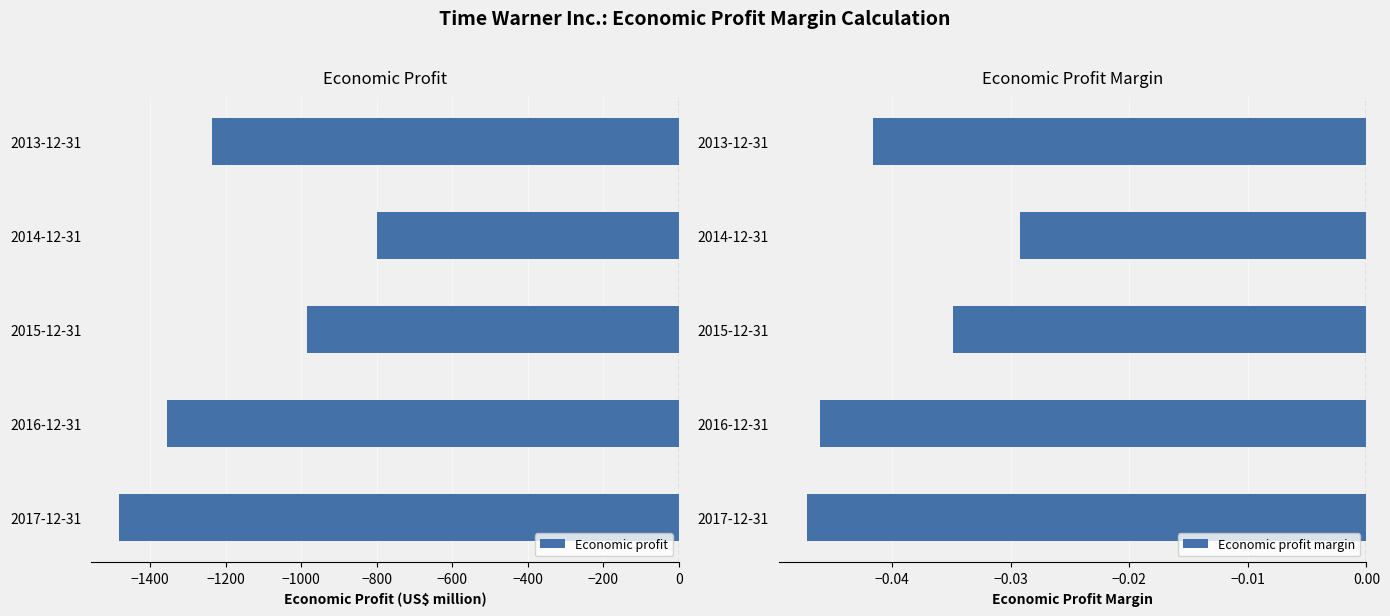

Does the chart contain stacked bars?

No